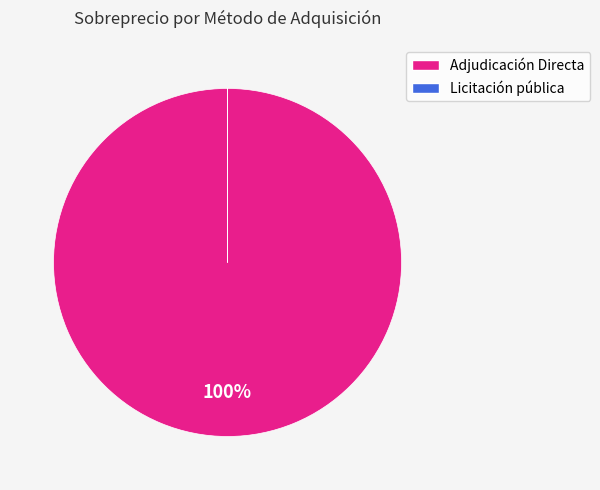

What is the largest slice in the pie chart?

Adjudicación Directa